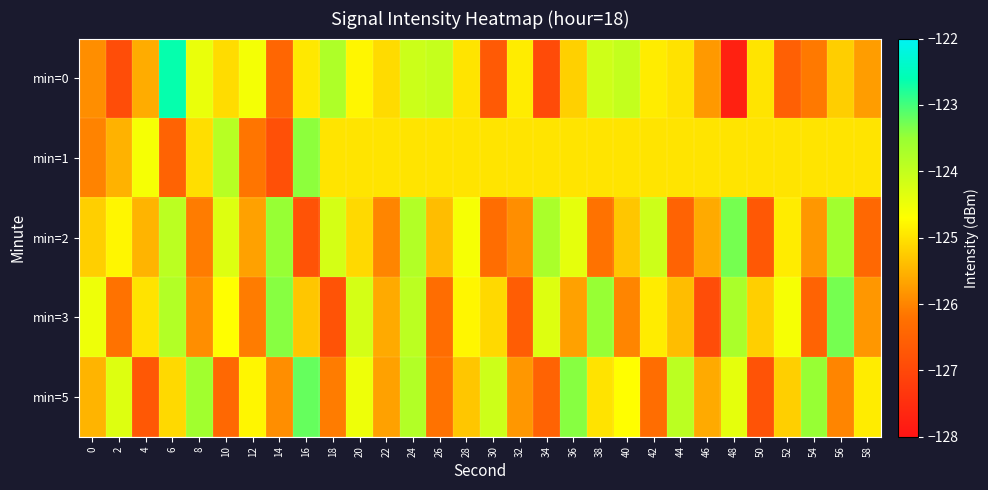

Reading left to right, what are all the values shown in this chart?

min=0: 0=-125.9	2=-126.9	4=-125.6	6=-122.6	8=-124.5	10=-125.1	12=-124.6	14=-126.4	16=-124.9	18=-123.8	20=-124.8	22=-125.1	24=-124.1	26=-124.0	28=-125.0	30=-126.7	32=-124.9	34=-126.9	36=-125.2	38=-124.1	40=-124.0	42=-124.9	44=-125.0	46=-125.8	48=-127.7	50=-125.0	52=-126.6	54=-126.1	56=-125.2	58=-125.7
min=1: 0=-126.0	2=-125.5	4=-124.6	6=-126.5	8=-125.1	10=-123.9	12=-126.2	14=-126.8	16=-123.4	18=-125.0	20=-125.0	22=-125.0	24=-125.0	26=-125.0	28=-125.0	30=-125.0	32=-125.0	34=-125.0	36=-125.0	38=-125.0	40=-125.0	42=-125.0	44=-125.0	46=-125.0	48=-125.0	50=-125.0	52=-125.0	54=-125.0	56=-125.0	58=-125.0
min=2: 0=-125.2	2=-124.8	4=-125.5	6=-123.9	8=-126.1	10=-124.3	12=-125.7	14=-123.5	16=-126.8	18=-124.2	20=-125.1	22=-126.0	24=-123.8	26=-125.4	28=-124.6	30=-126.3	32=-125.9	34=-123.7	36=-124.4	38=-126.2	40=-125.3	42=-124.1	44=-126.5	46=-125.6	48=-123.3	50=-126.7	52=-124.9	54=-125.8	56=-123.6	58=-126.4
min=3: 0=-124.5	2=-126.2	4=-125.0	6=-123.8	8=-125.9	10=-124.7	12=-126.1	14=-123.4	16=-125.3	18=-126.8	20=-124.2	22=-125.6	24=-123.9	26=-126.3	28=-124.8	30=-125.1	32=-126.6	34=-124.3	36=-125.7	38=-123.5	40=-126.0	42=-124.9	44=-125.4	46=-126.9	48=-123.7	50=-125.2	52=-124.6	54=-126.5	56=-123.3	58=-125.8
min=5: 0=-125.5	2=-124.3	4=-126.7	6=-125.1	8=-123.6	10=-126.4	12=-124.8	14=-125.9	16=-123.2	18=-126.1	20=-124.5	22=-125.7	24=-123.8	26=-126.2	28=-125.3	30=-124.1	32=-125.8	34=-126.5	36=-123.4	38=-125.0	40=-124.7	42=-126.3	44=-123.9	46=-125.6	48=-124.4	50=-126.8	52=-125.2	54=-123.5	56=-126.0	58=-124.9